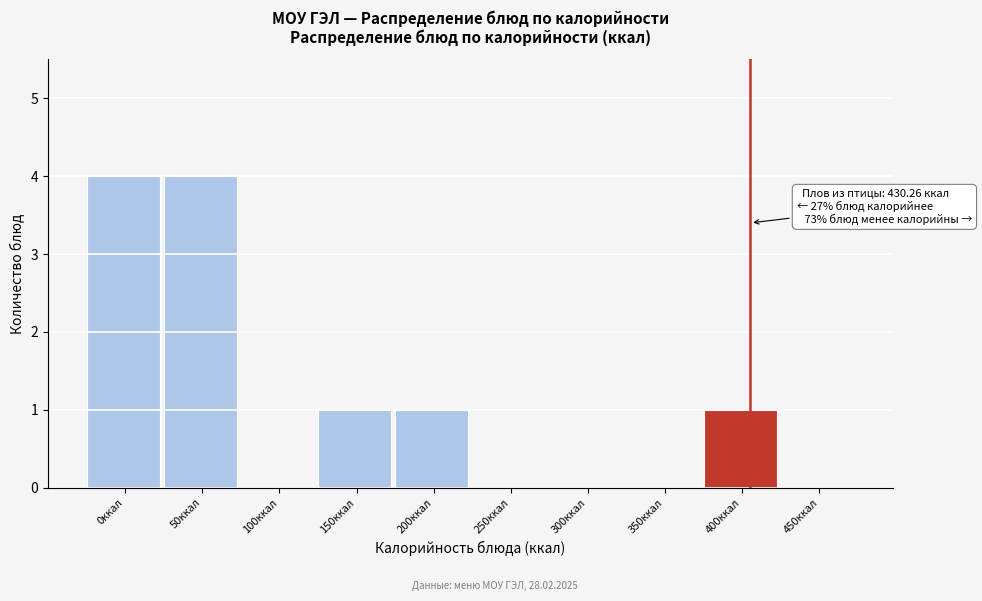

Reading left to right, extract all data points from this chart.

0ккал=4	50ккал=4	100ккал=0	150ккал=1	200ккал=1	250ккал=0	300ккал=0	350ккал=0	400ккал=1	450ккал=0